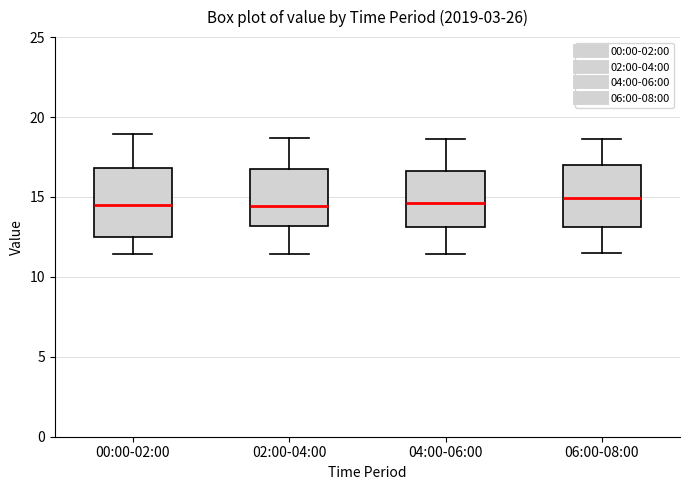

Reading left to right, read every box against the y-axis: the position of its median line, the range the box covers, and the ends of its whiskers. The values are not printed on the chart, so give them approximately, as read against the axis.

00:00-02:00: median 14.5, box 12.5 to 17.0, whiskers 11.5 to 19.0
02:00-04:00: median 14.5, box 13.0 to 17.0, whiskers 11.5 to 18.5
04:00-06:00: median 14.5, box 13.0 to 16.5, whiskers 11.5 to 18.5
06:00-08:00: median 15.0, box 13.0 to 17.0, whiskers 11.5 to 18.5